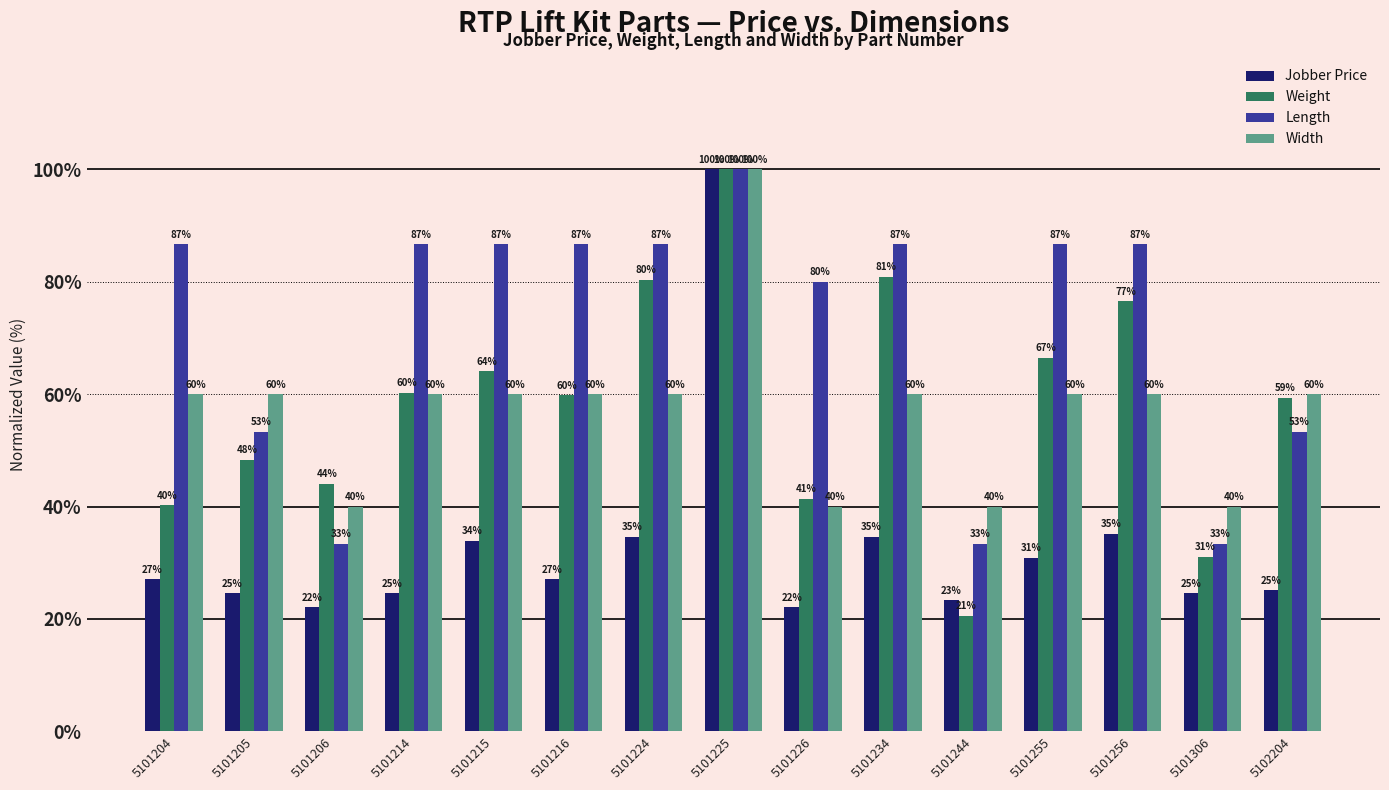

Which series has the widest spread of values?

Weight